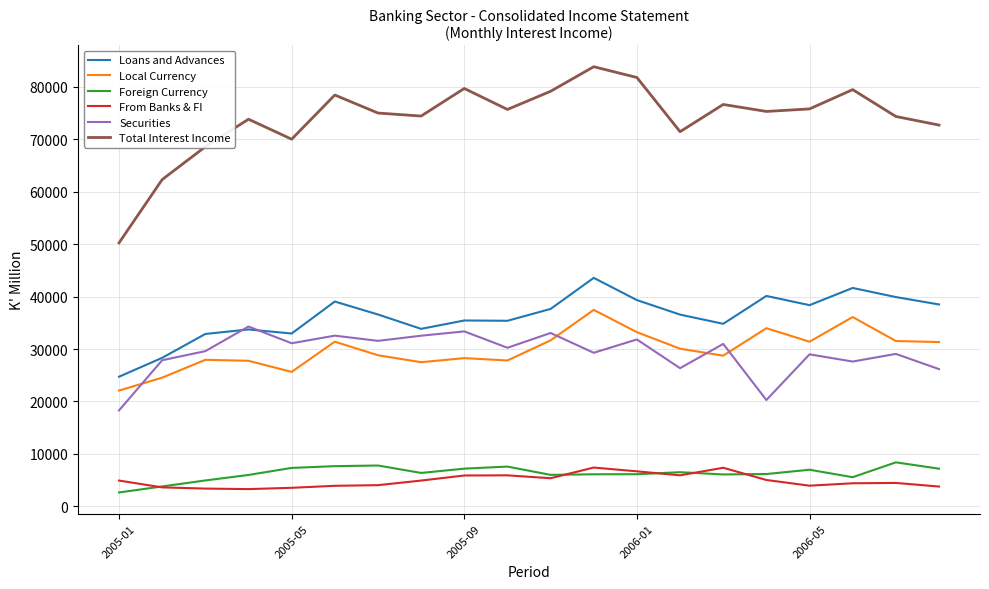

What is the average value of the Loans and Advances series?

36170.6